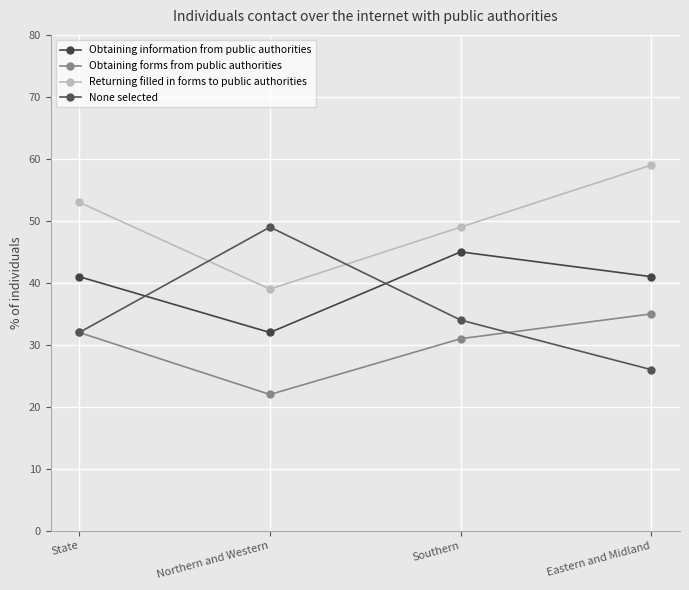

Where is the first local maximum for None selected?

Northern and Western